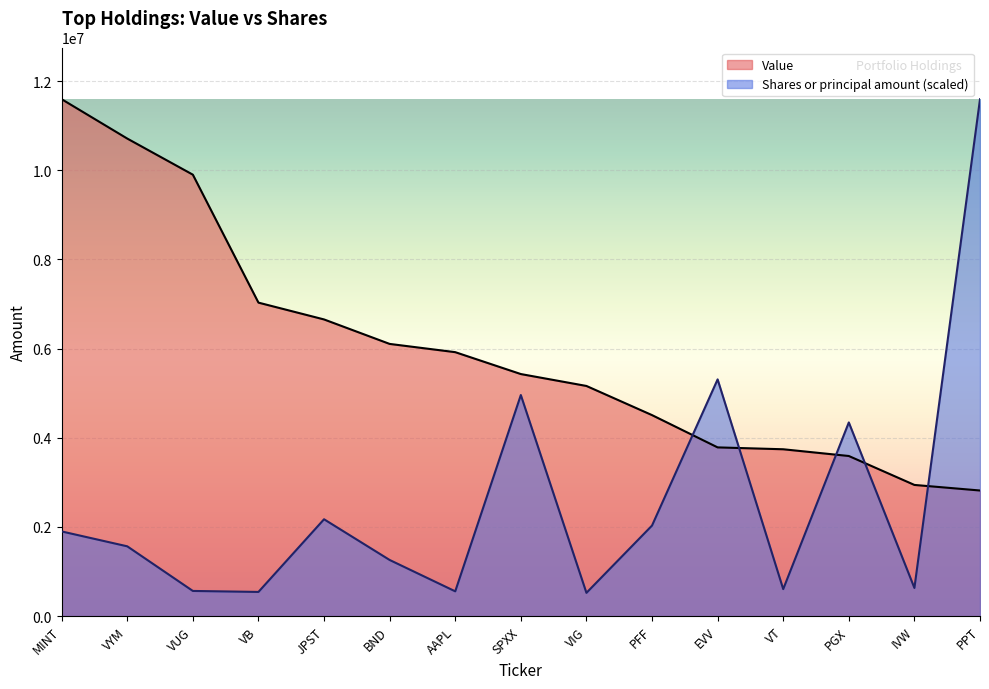

At which label is Value closest to 7206500?

VB